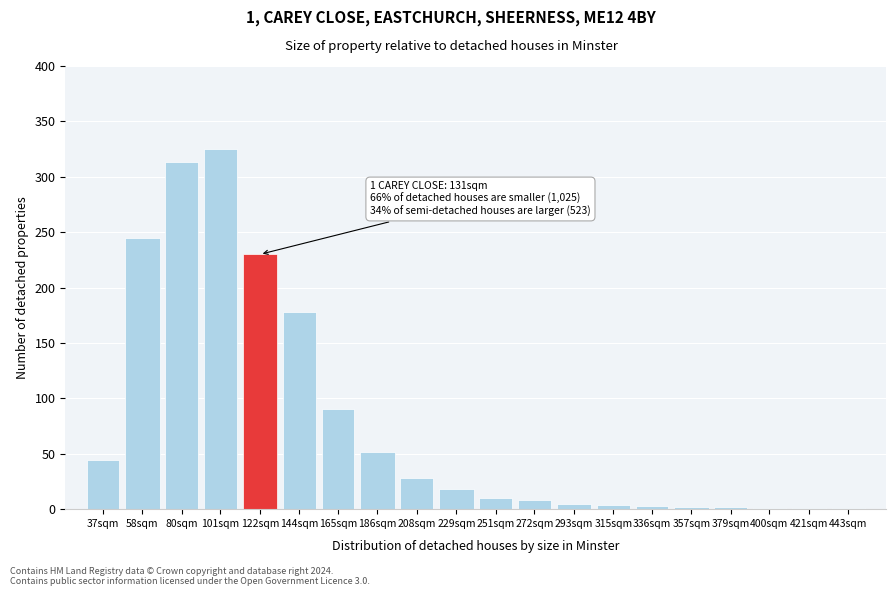

Is it true that the value at 186sqm is 83?

False